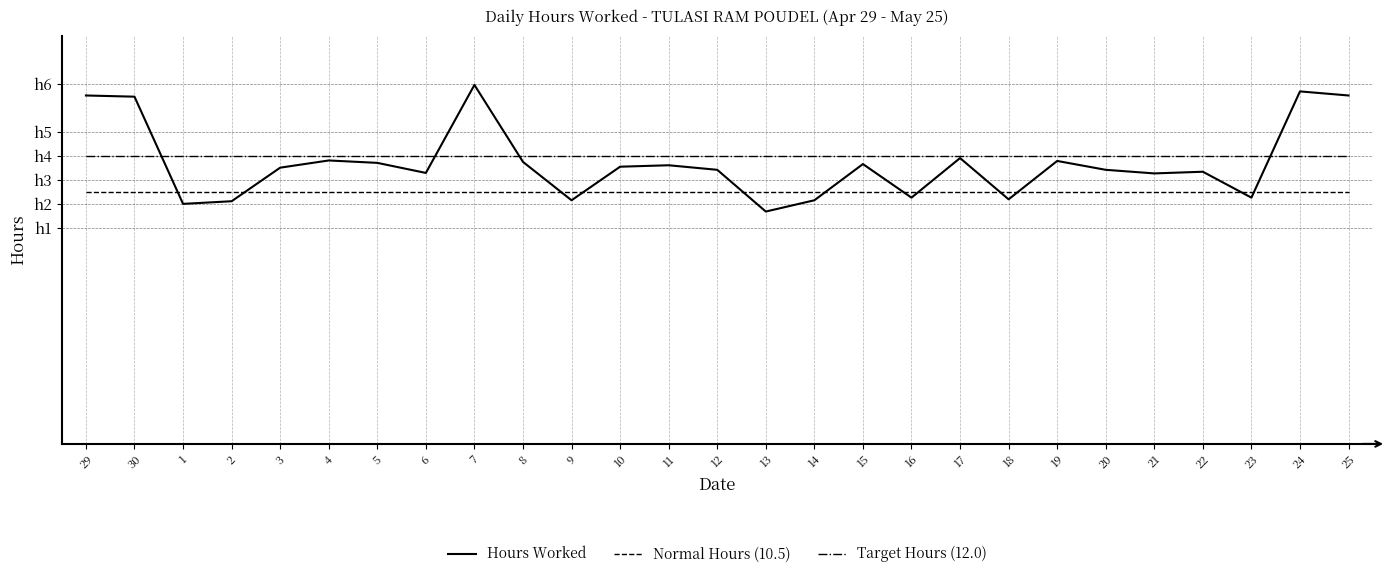

Is this an area chart (filled region under the line)?

No